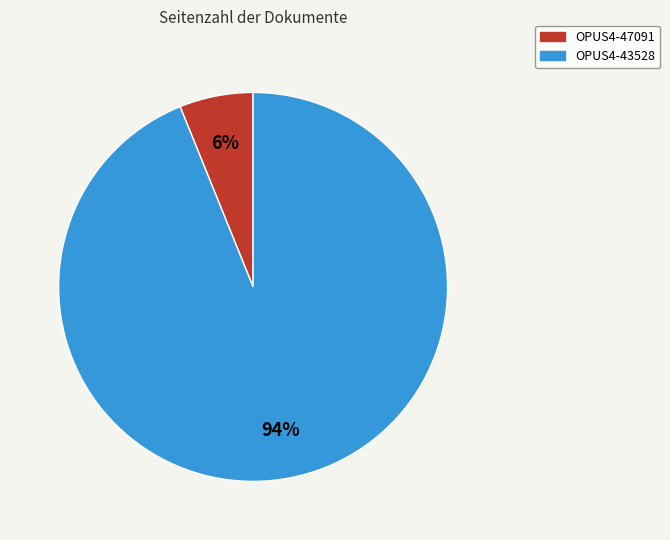

Count the number of slices in the pie.

2